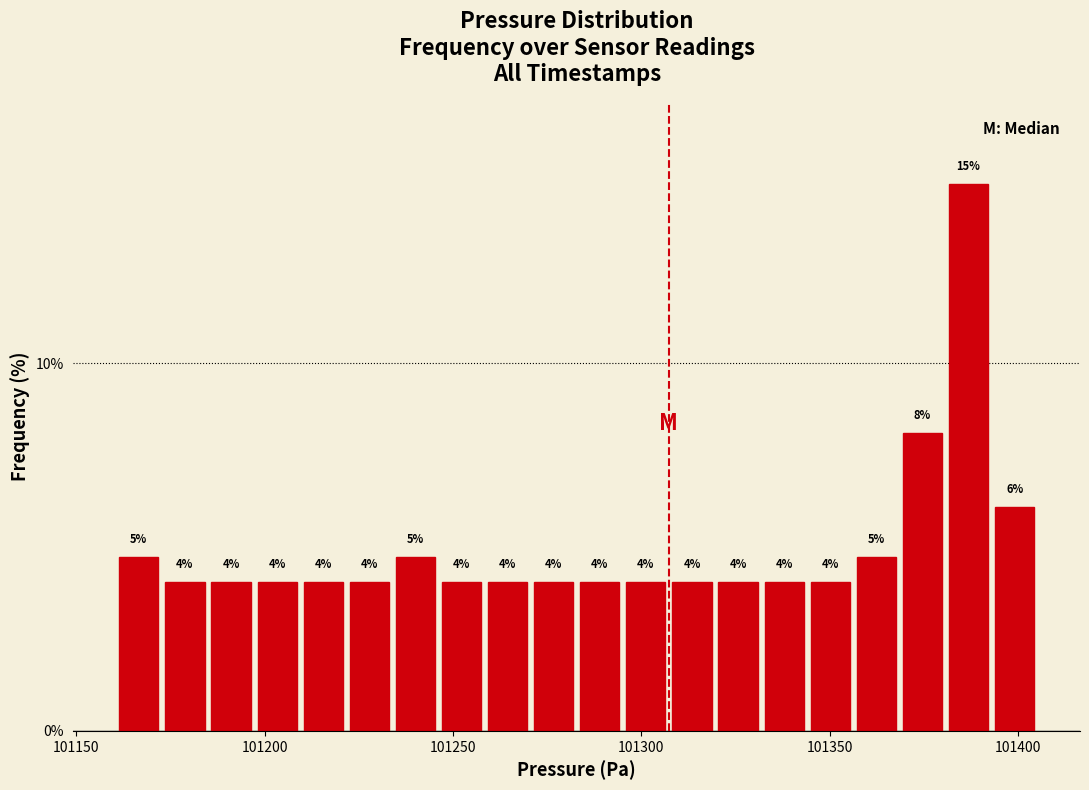

Read against the x-axis, roughly where is the centre of the tallest bar?

101385